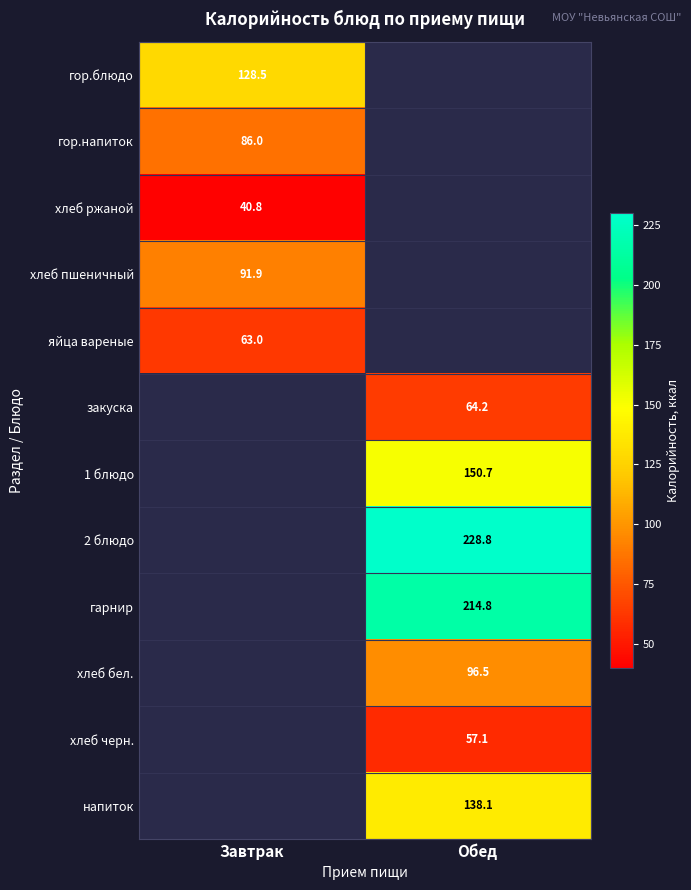

Is it true that напиток equals 73.4 at Обед?

False